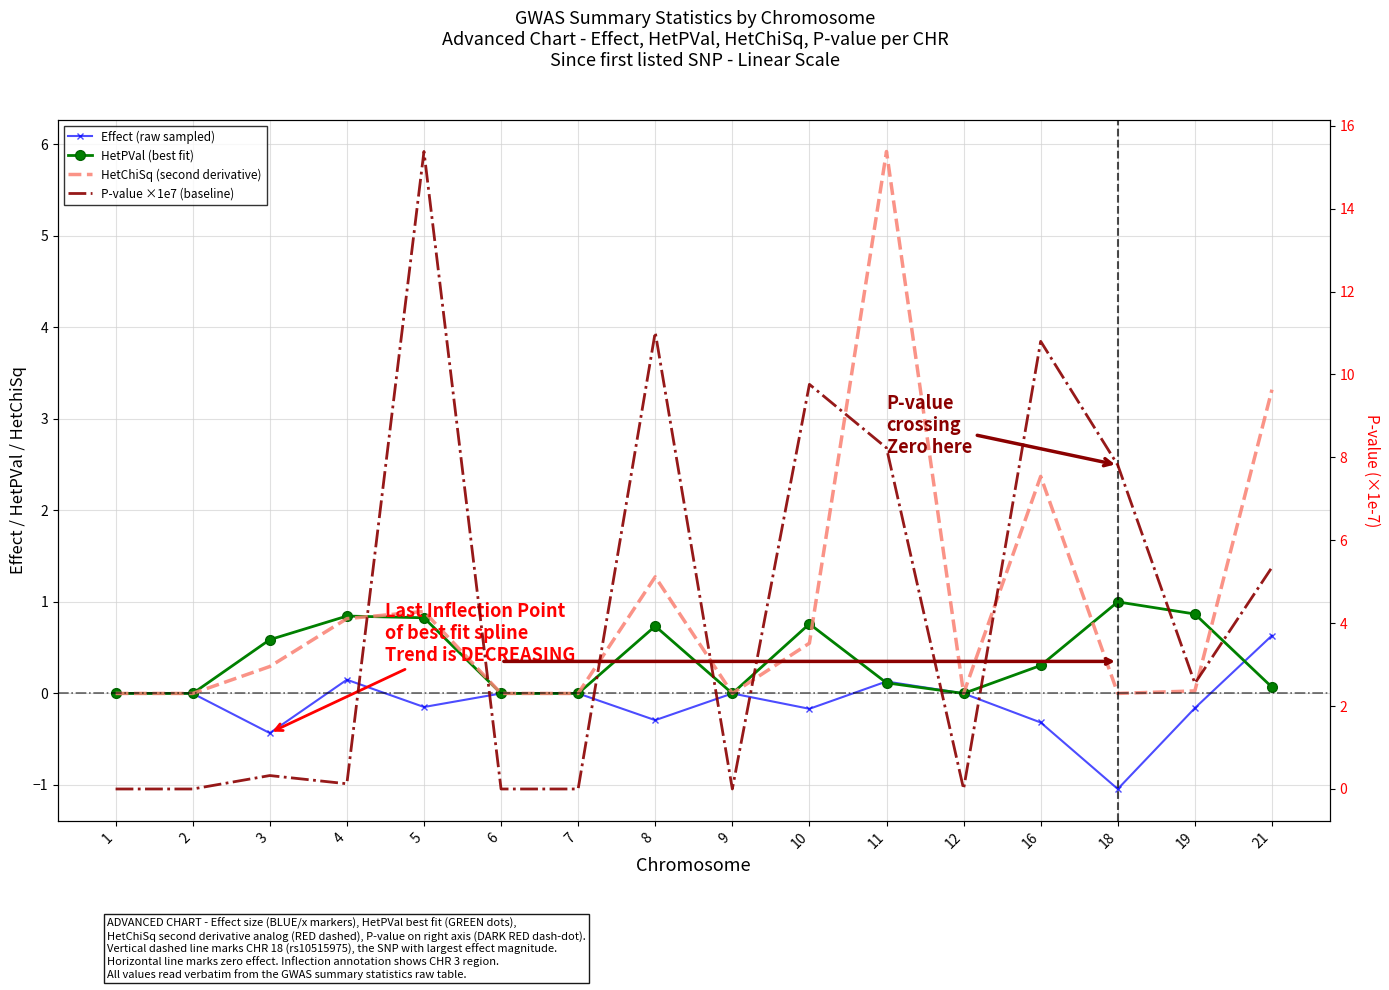

How many data points in Effect (raw sampled) are less than 0?

7